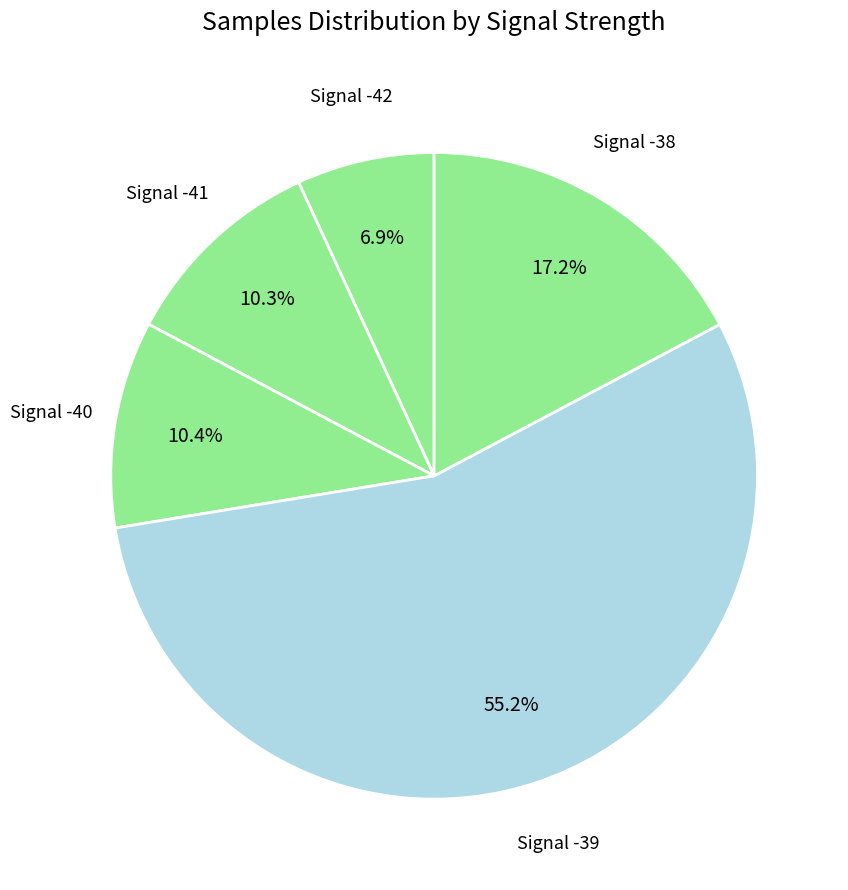

What is the total percentage of Signal -38 and Signal -42?

24.1%